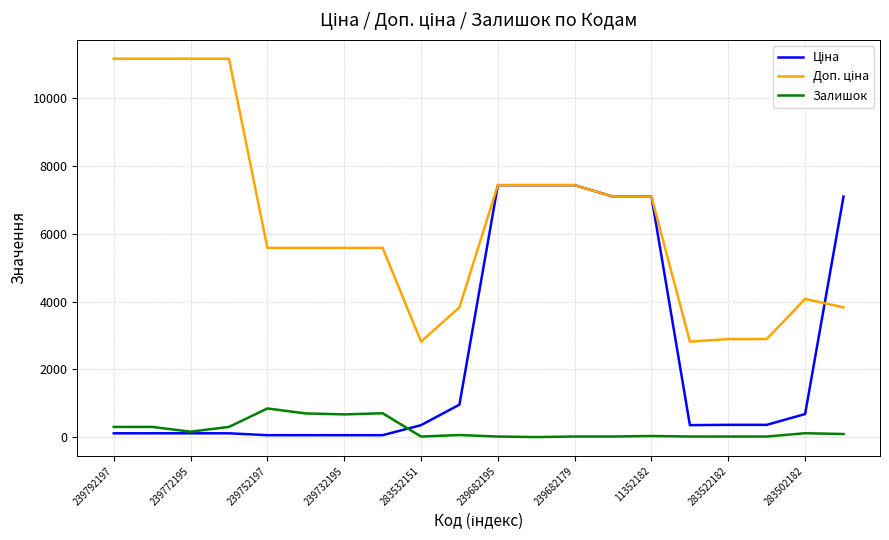

What is the maximum value shown in the chart?

11169.0